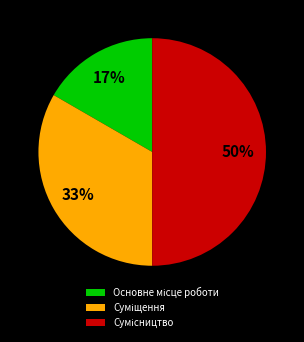

To the nearest percent, what is the difference between the largest and smallest slice percentages?

33%